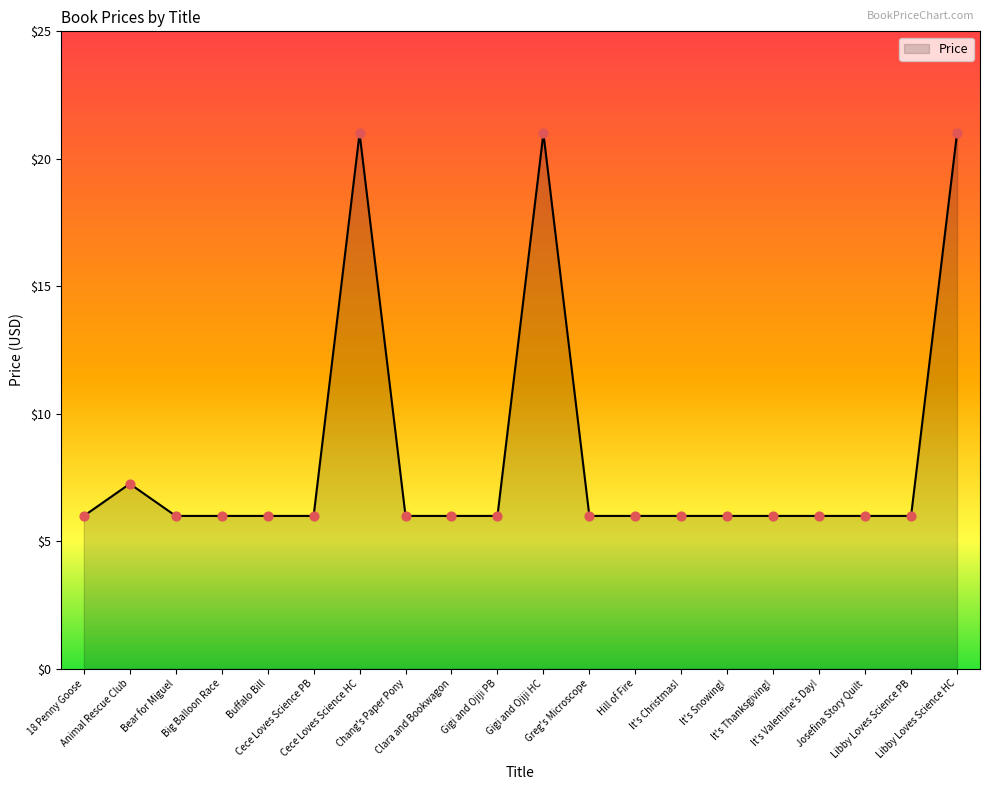

What is the greatest value displayed?

21.0